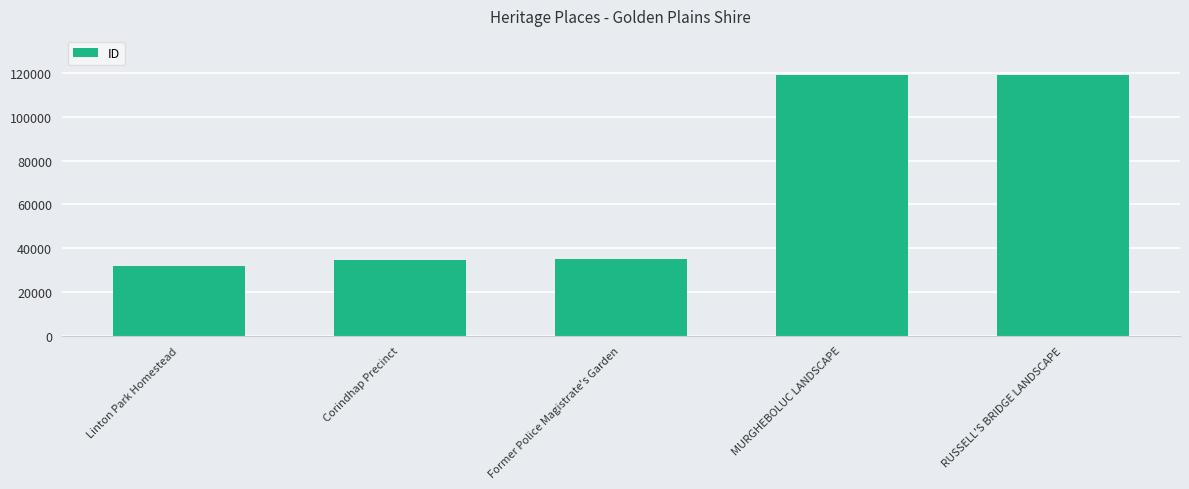

What is the label of the 1st bar from the left?

Linton Park Homestead